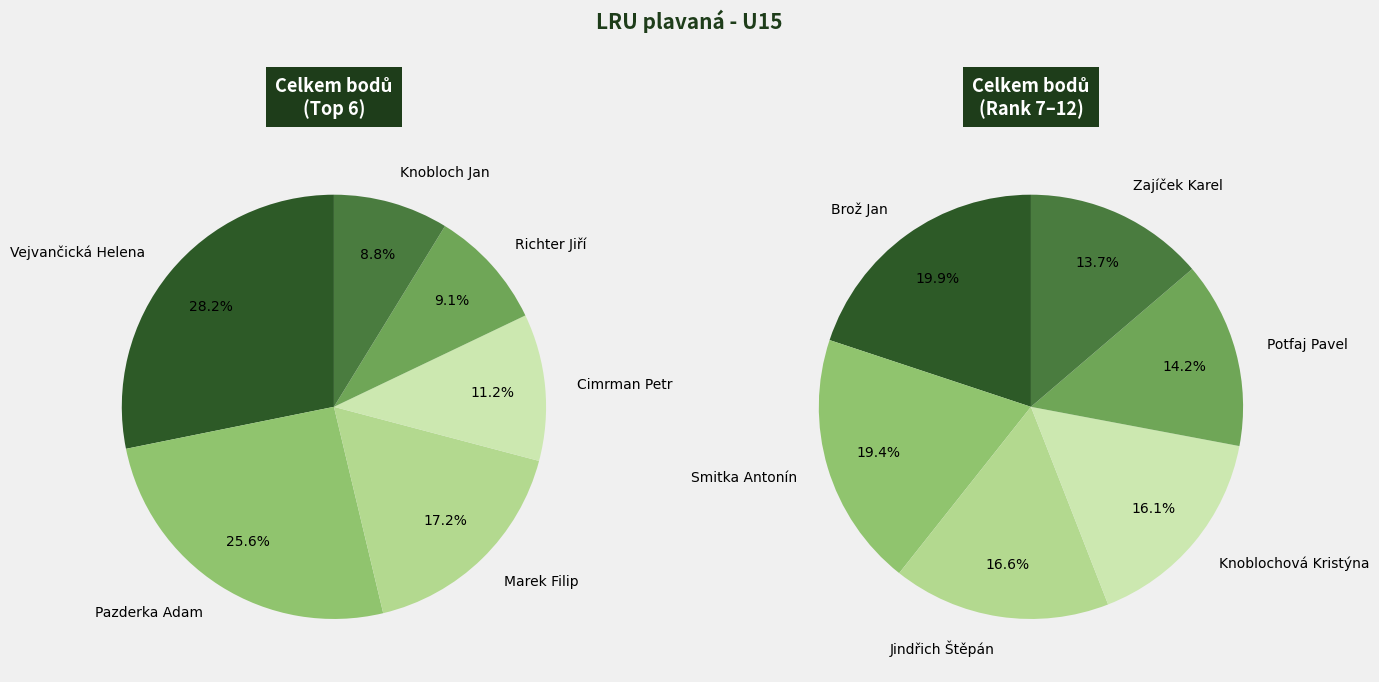

What is the largest slice in the pie chart?

Vejvančická Helena